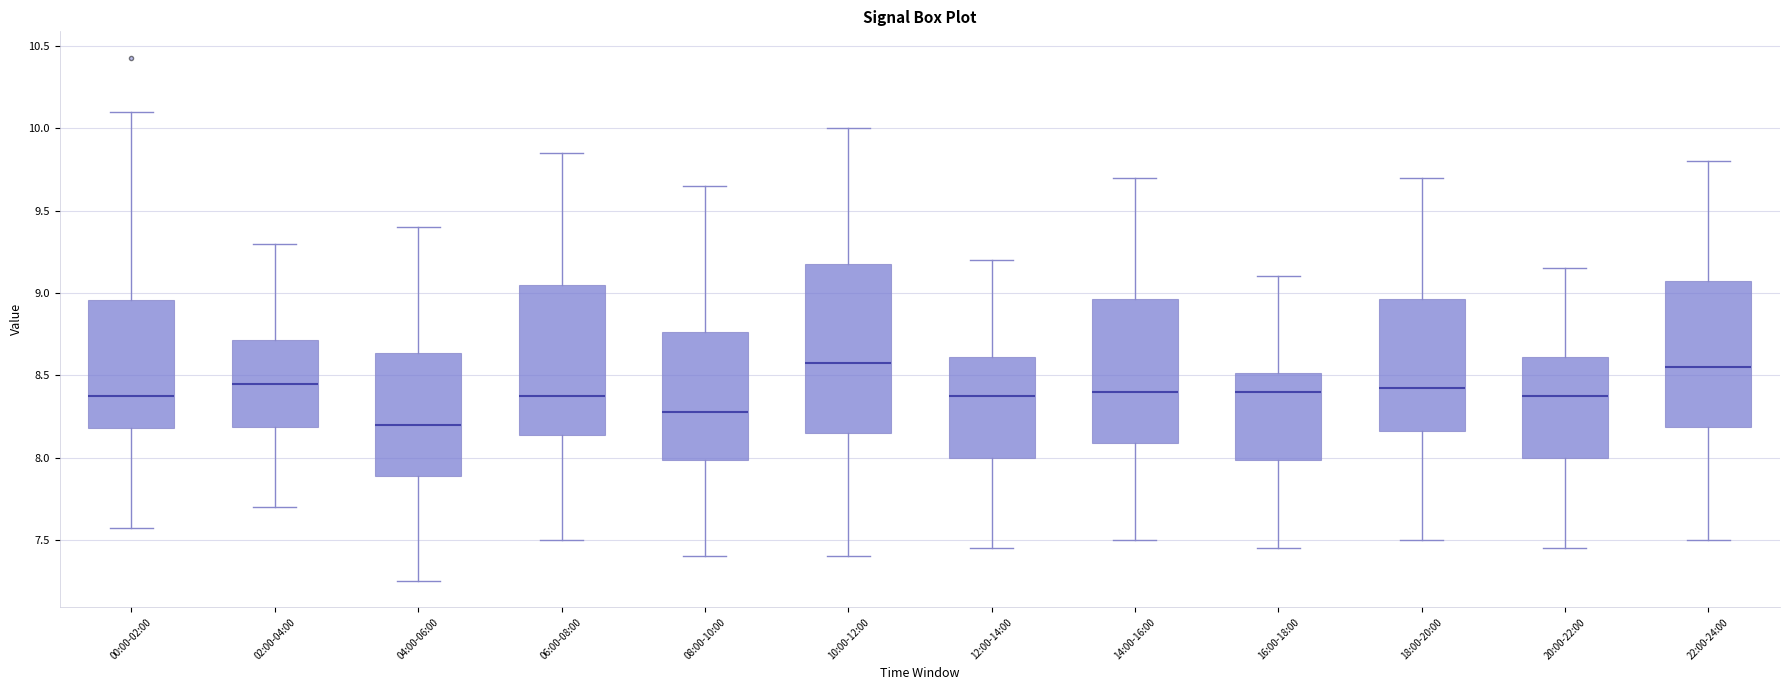

Where is the upper edge of the box for 10:00-12:00 on the y-axis? The values are not printed on the chart, so give them approximately, as read against the axis.

9.20